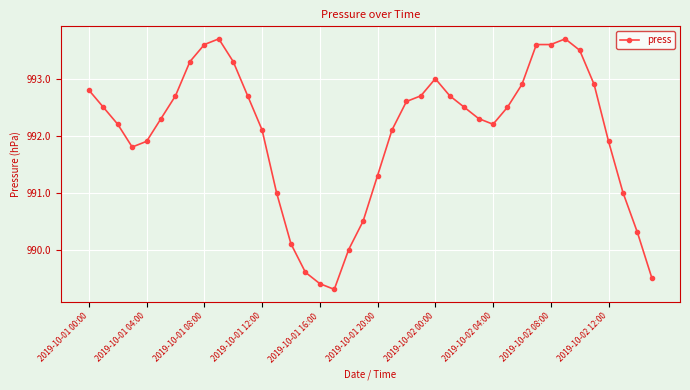

What is the greatest value displayed?

993.7